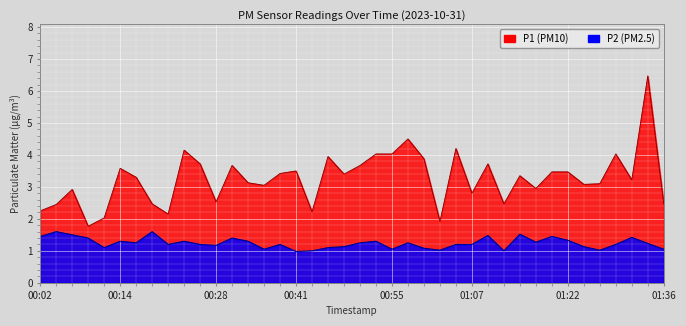

What is the value of the P2 point at the 15th from the left?

1.1